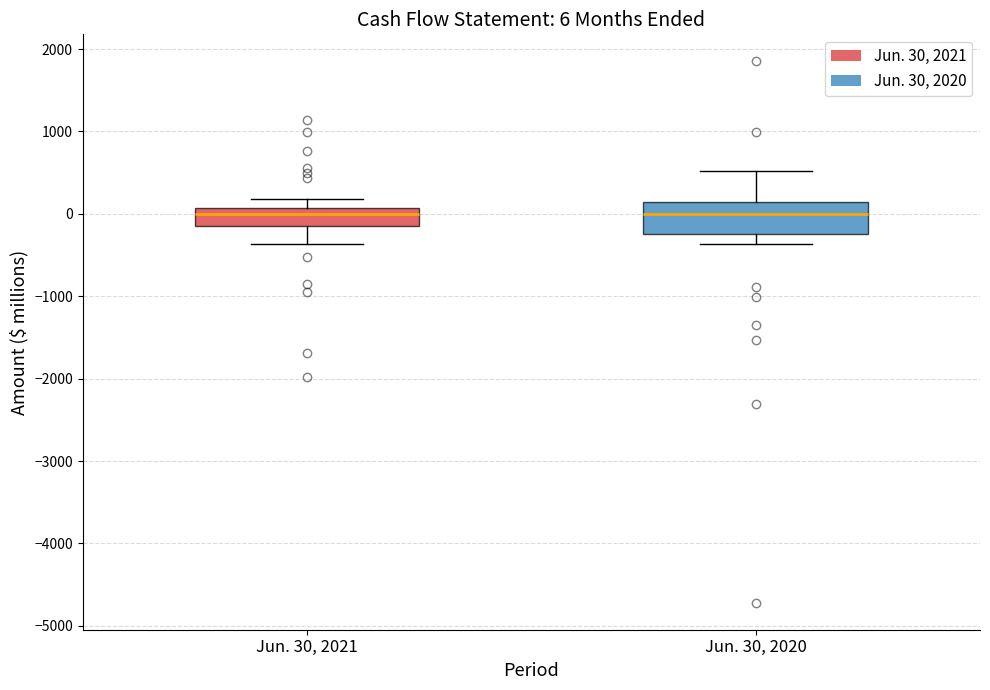

Which box is the tallest, from its lower edge to its upper edge?

Jun. 30, 2020